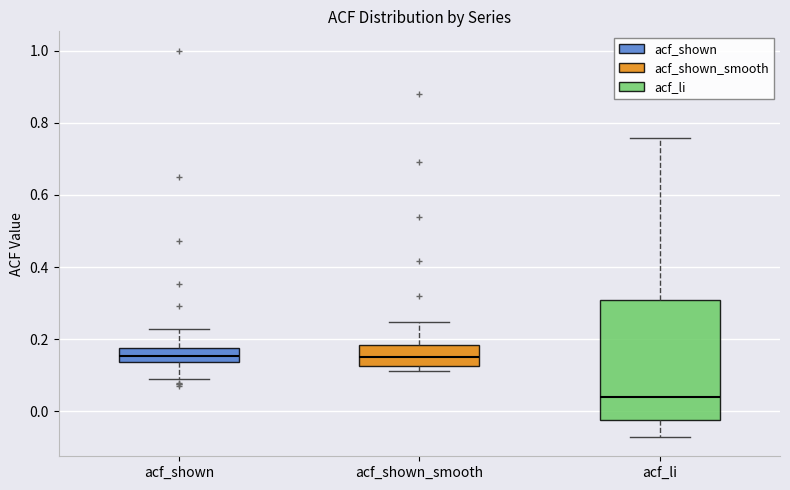

Where is the lower edge of the box for acf_shown_smooth on the y-axis? The values are not printed on the chart, so give them approximately, as read against the axis.

0.12